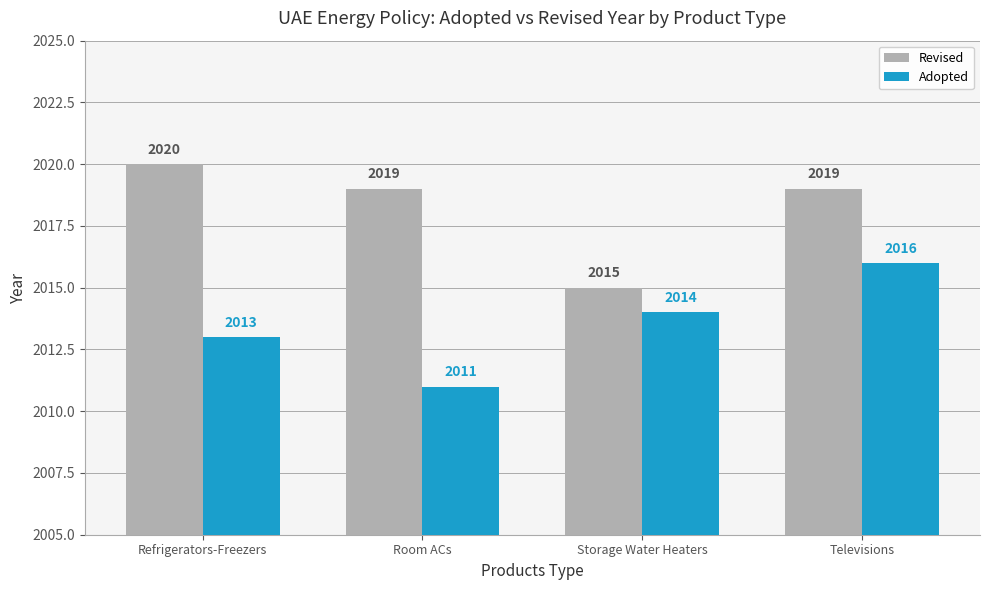

Is it true that Revised equals 882 at Room ACs?

False